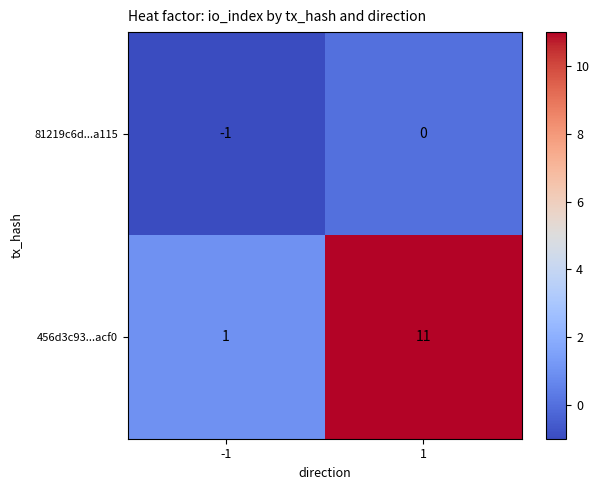

What is the spread (max minus min) of values at -1?

2